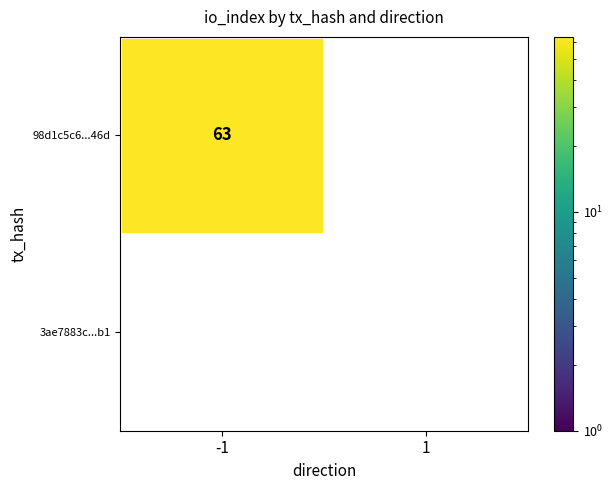

Which series has the largest range (max minus min)?

98d1c5c6343133119237b6f8916cde39bf4b46d